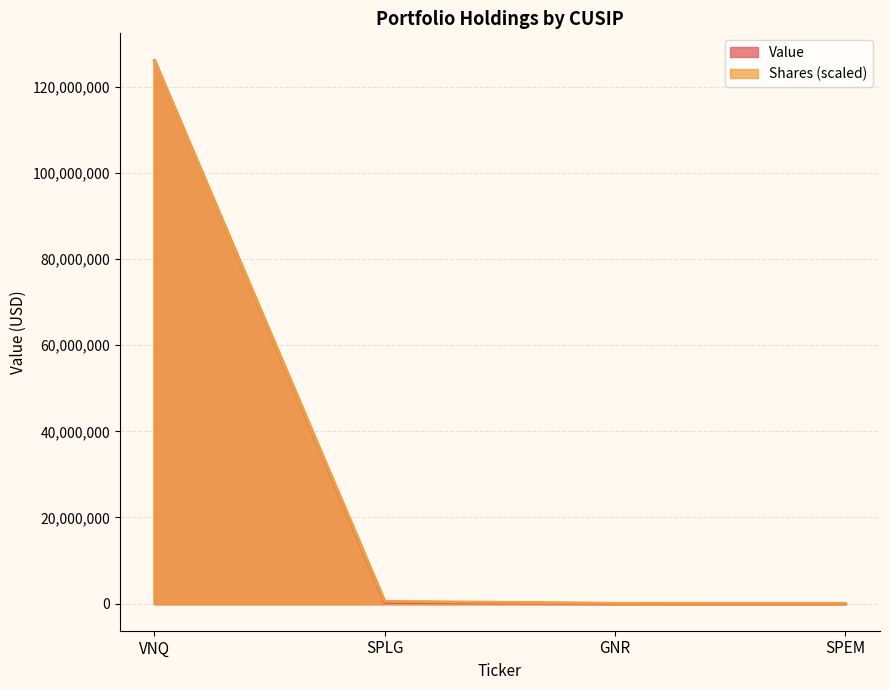

What is the highest value of the Value series?

126112000.0